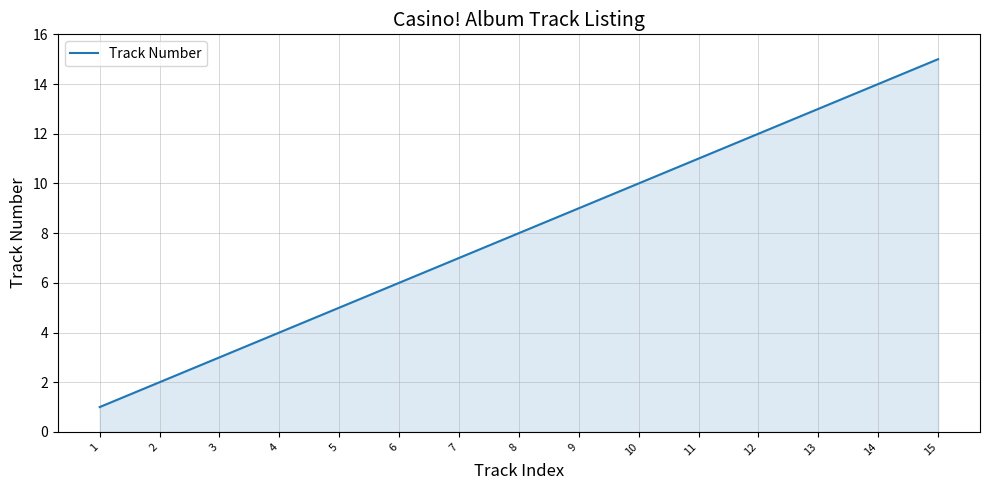

The chart shows a value of 5 at 8. True or false?

False